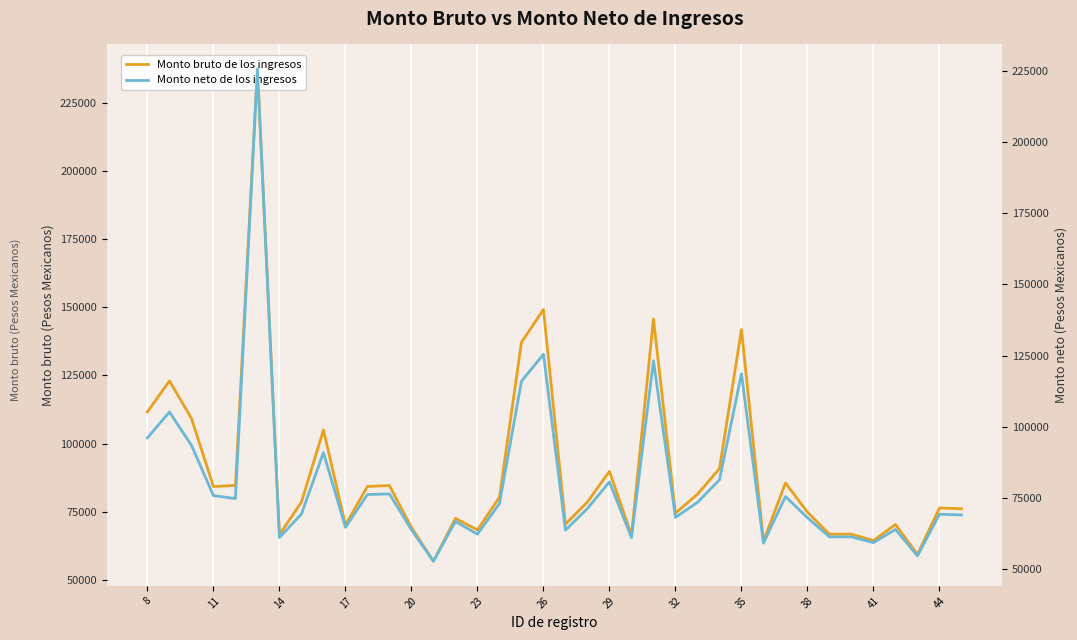

List the series in order of their overall mean, lowest first.

Monto neto de los ingresos, Monto bruto de los ingresos